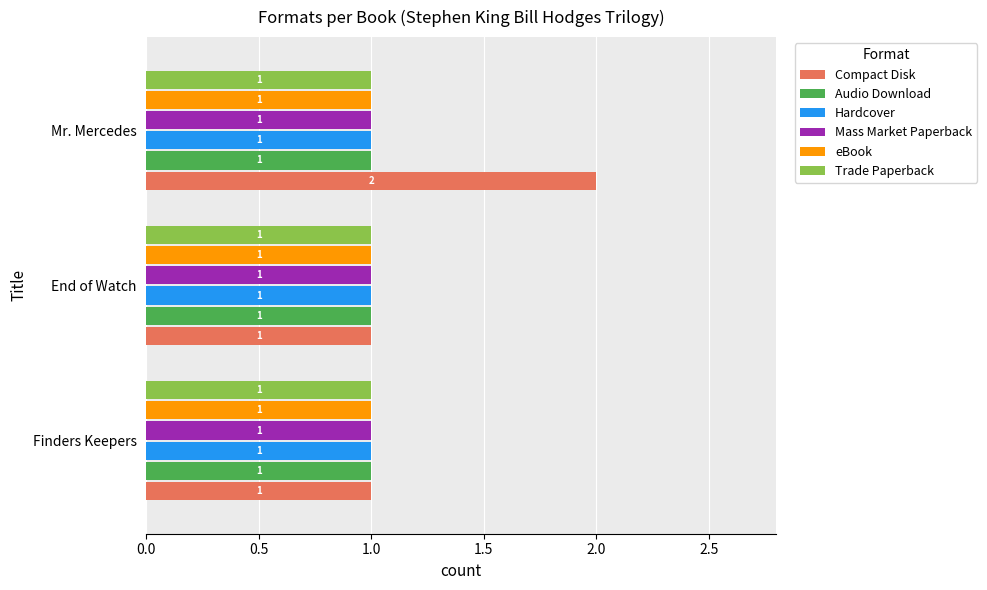

How many data points does each series have?

3